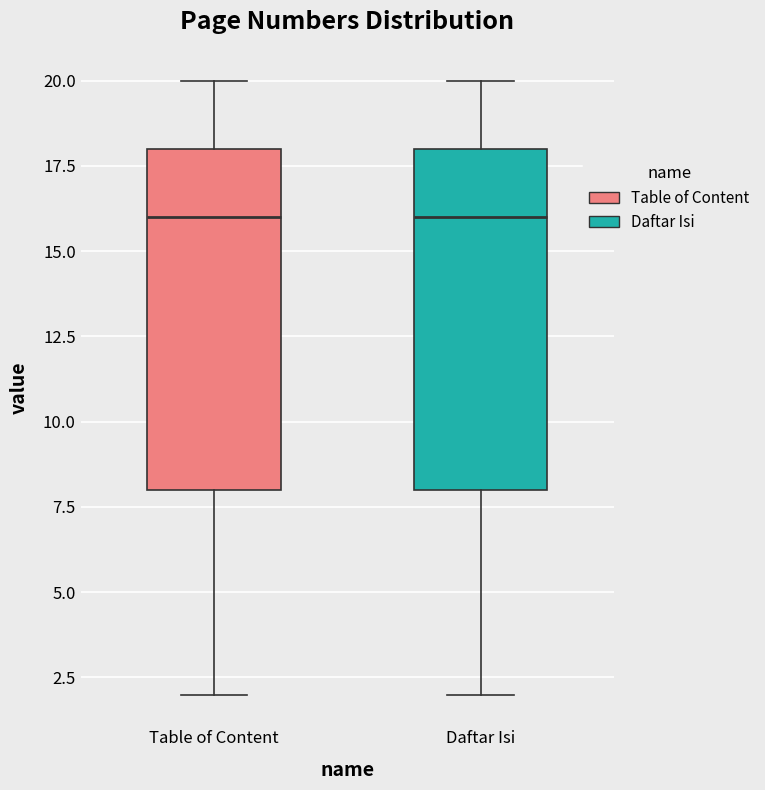

Reading left to right, read every box against the y-axis: the position of its median line, the range the box covers, and the ends of its whiskers. The values are not printed on the chart, so give them approximately, as read against the axis.

Table of Content: median 16, box 8 to 18, whiskers 2 to 20
Daftar Isi: median 16, box 8 to 18, whiskers 2 to 20